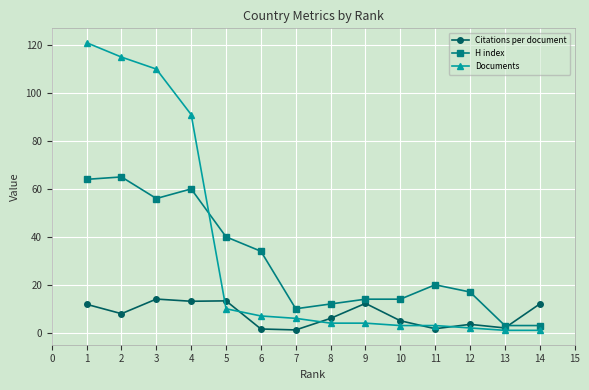

Which series ends up on top after the final intersection of H index and Documents?

H index